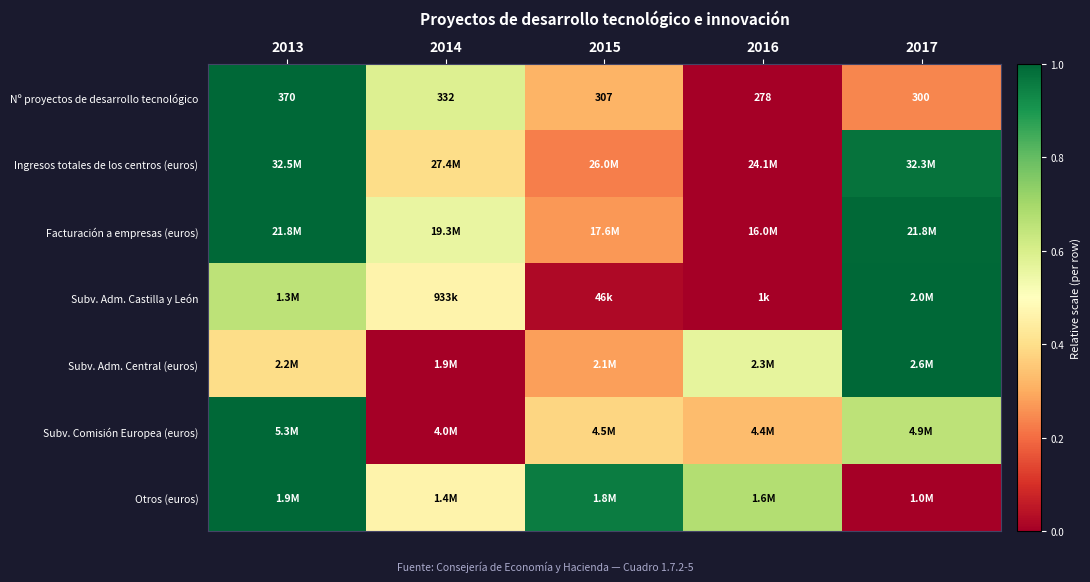

How many data points does each series have?

5